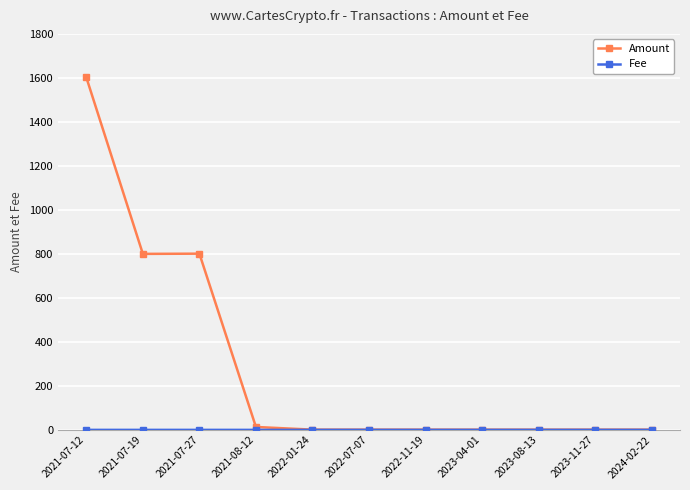

What is the spread (max minus min) of values at 2023-11-27?

1.1